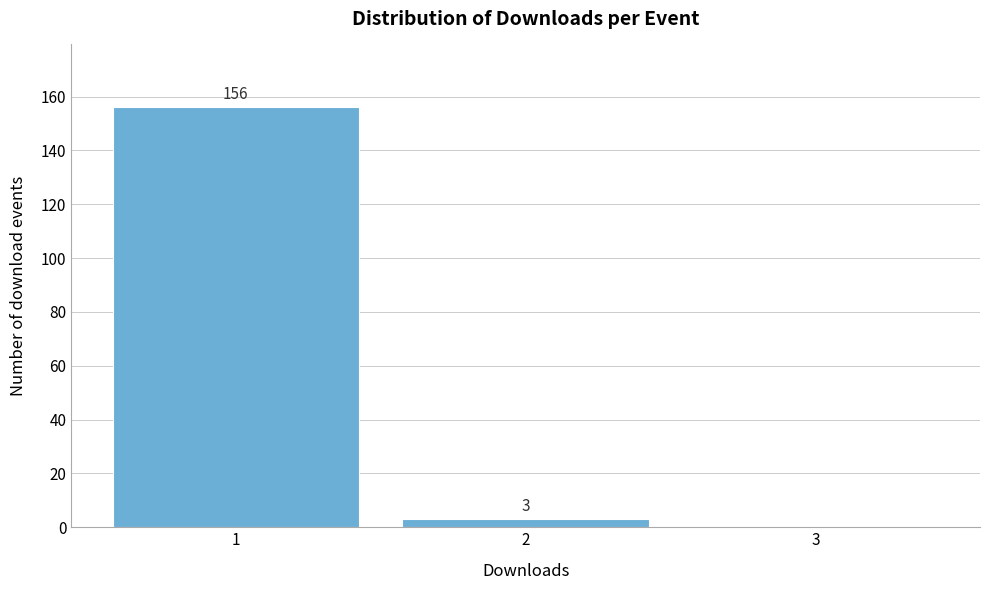

Over which range of the x-axis is the bar tallest?

0.5 to 1.5